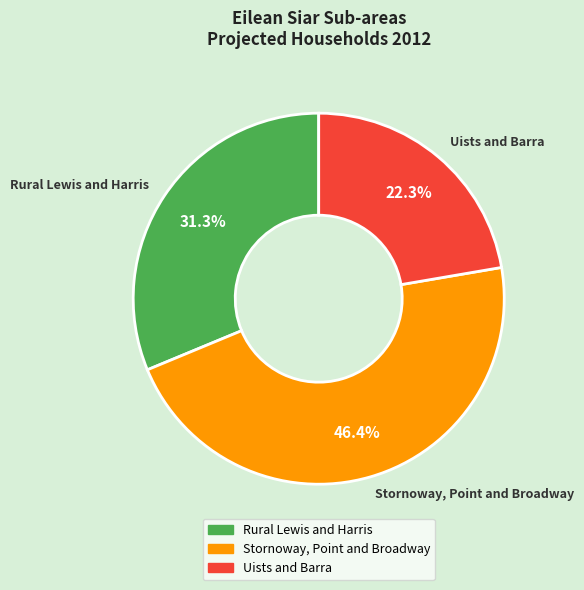

To the nearest percent, what is the difference between the largest and smallest slice percentages?

24%